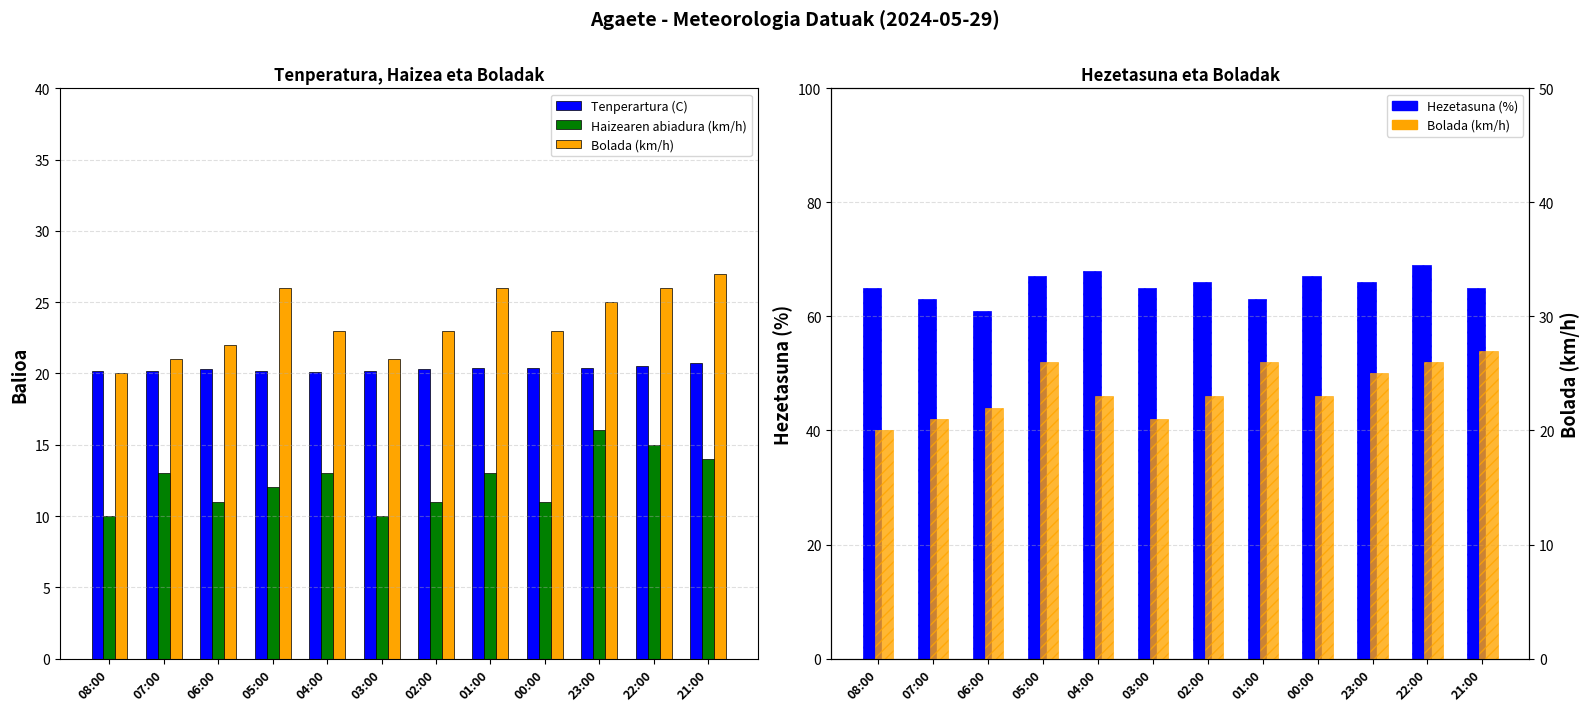

Reading right to left, what are all the values shown in this chart?

Tenperartura (C): 21:00=20.7	22:00=20.5	23:00=20.4	00:00=20.4	01:00=20.4	02:00=20.3	03:00=20.2	04:00=20.1	05:00=20.2	06:00=20.3	07:00=20.2	08:00=20.2
Haizearen abiadura (km/h): 21:00=14.0	22:00=15.0	23:00=16.0	00:00=11.0	01:00=13.0	02:00=11.0	03:00=10.0	04:00=13.0	05:00=12.0	06:00=11.0	07:00=13.0	08:00=10.0
Bolada (km/h): 21:00=27.0	22:00=26.0	23:00=25.0	00:00=23.0	01:00=26.0	02:00=23.0	03:00=21.0	04:00=23.0	05:00=26.0	06:00=22.0	07:00=21.0	08:00=20.0
Hezetasuna (%): 21:00=65.0	22:00=69.0	23:00=66.0	00:00=67.0	01:00=63.0	02:00=66.0	03:00=65.0	04:00=68.0	05:00=67.0	06:00=61.0	07:00=63.0	08:00=65.0